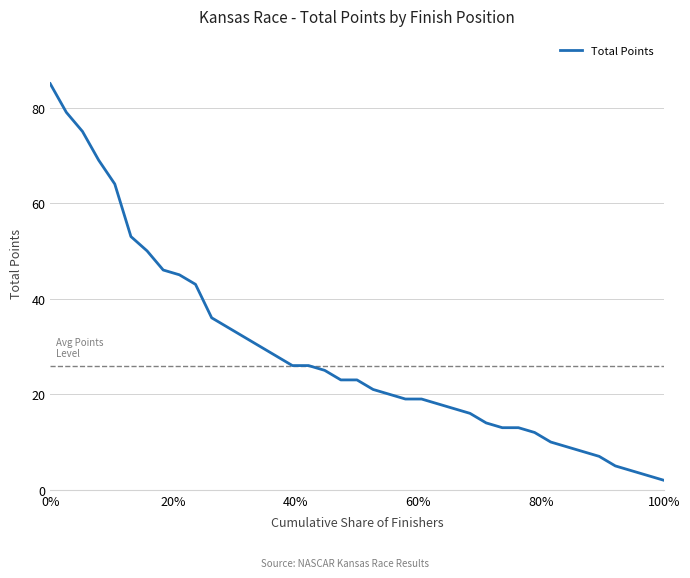

Does the chart have visible grid lines?

Yes